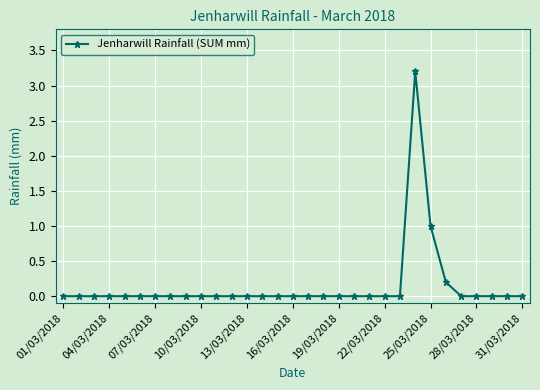

What is the difference between the maximum and minimum values?

3.2